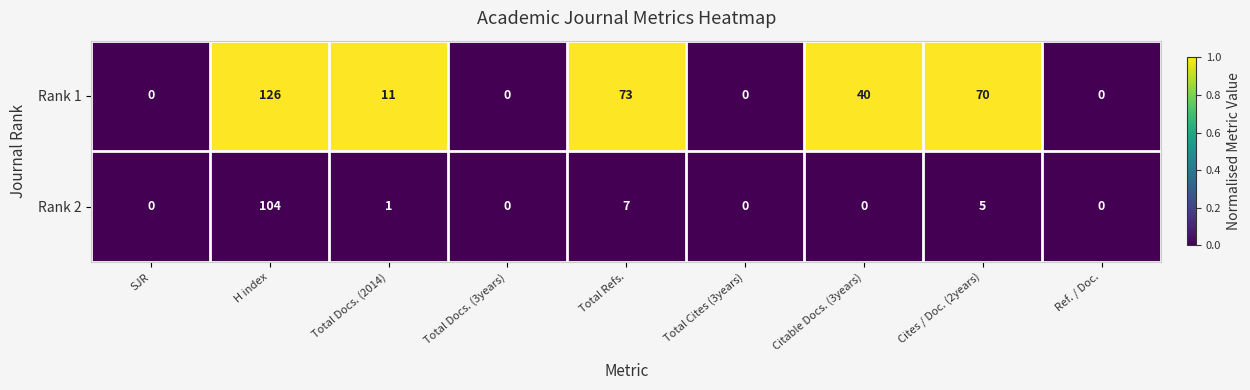

At which label is Rank 2 closest to 52?

Total Refs.